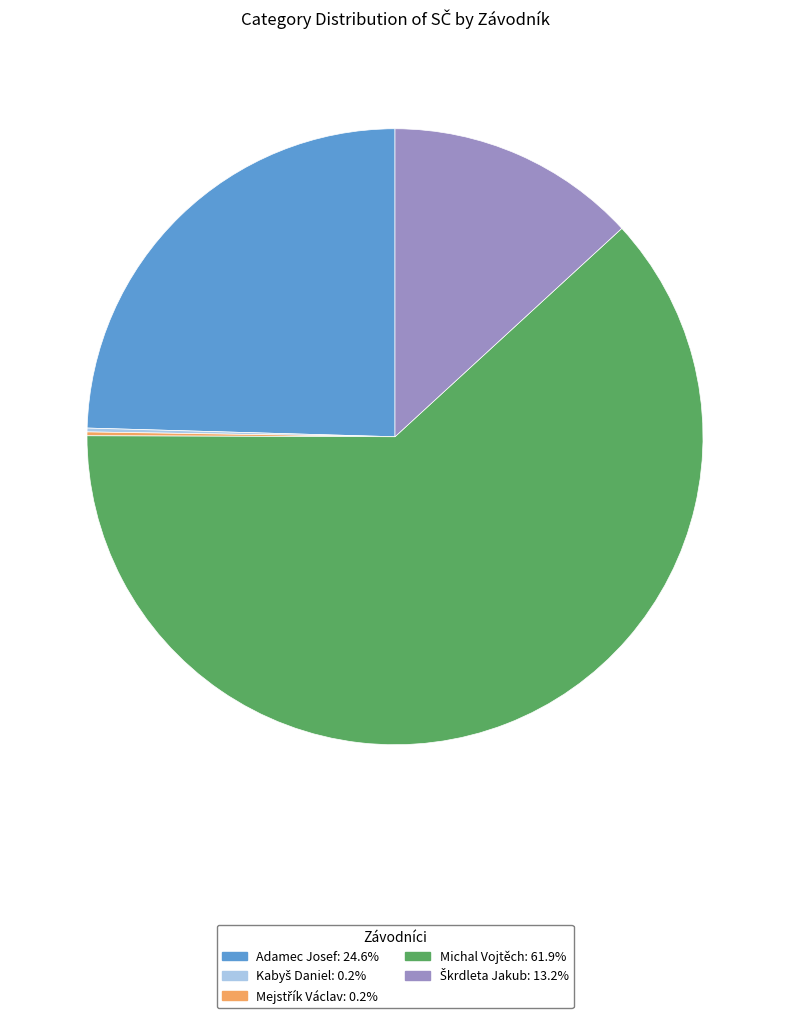

Does any single category account for the majority?

Yes